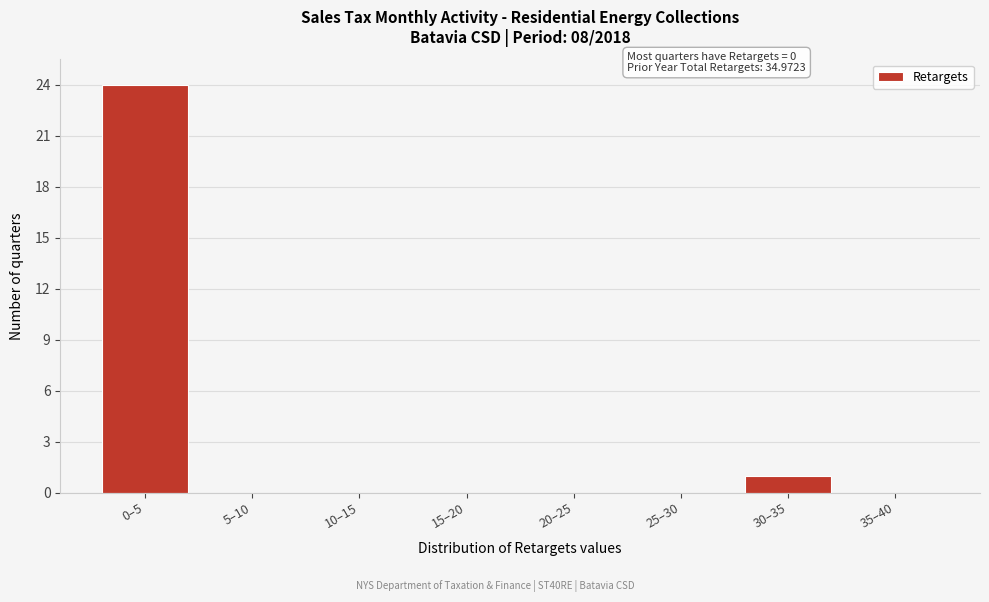

Reading right to left, list all the values displayed in this chart.

35–40=0	30–35=1	25–30=0	20–25=0	15–20=0	10–15=0	5–10=0	0–5=24